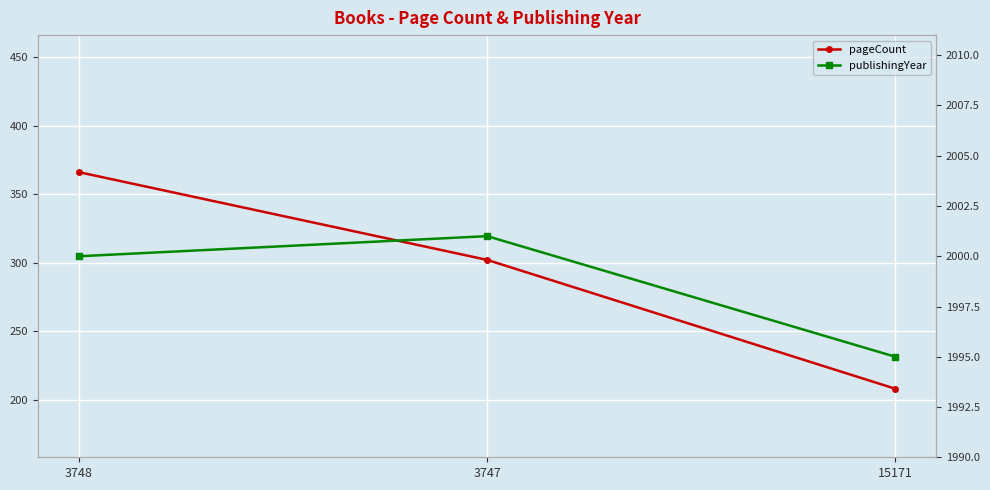

Which category has the highest value across all series?

3747